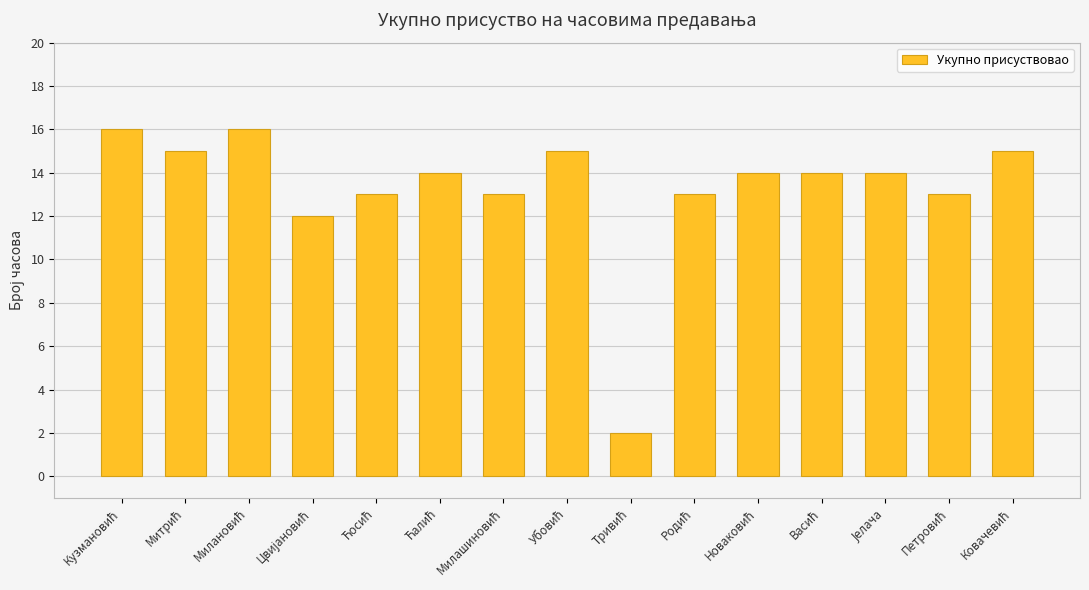

What is the difference between the maximum and minimum values?

14